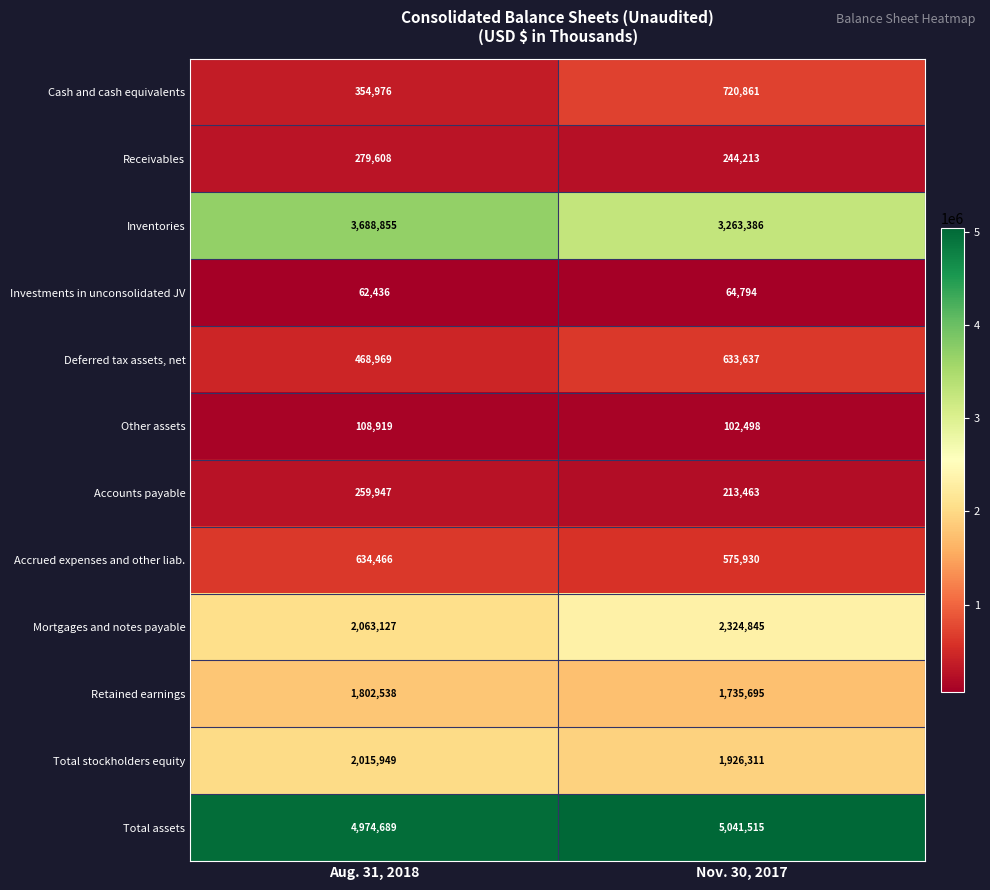

Rank the series by their maximum value, from highest to lowest.

Total assets, Inventories, Mortgages and notes payable, Total stockholders equity, Retained earnings, Cash and cash equivalents, Accrued expenses and other liab., Deferred tax assets, net, Receivables, Accounts payable, Other assets, Investments in unconsolidated JV